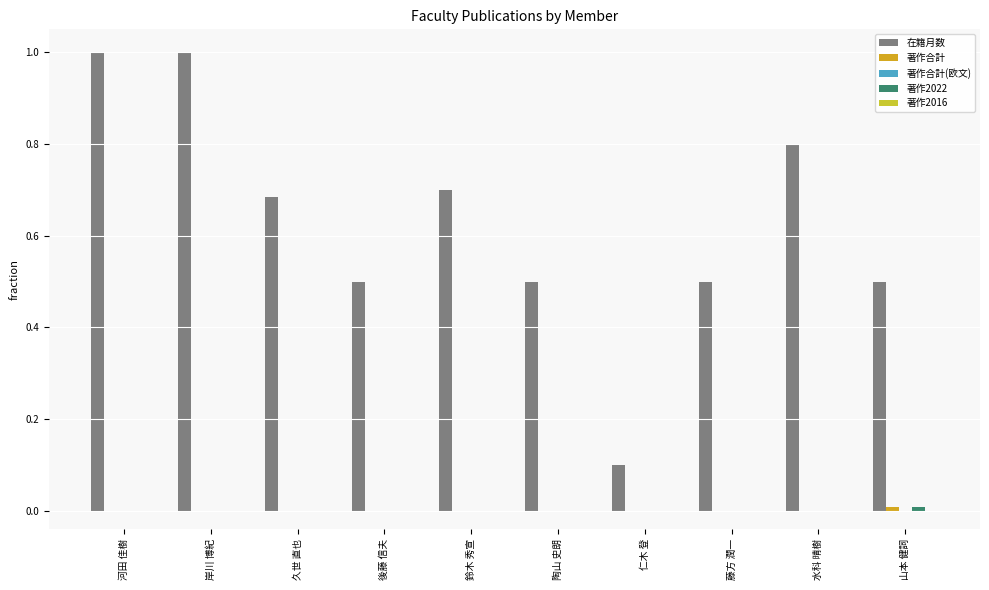

How many categories are shown in the chart?

10